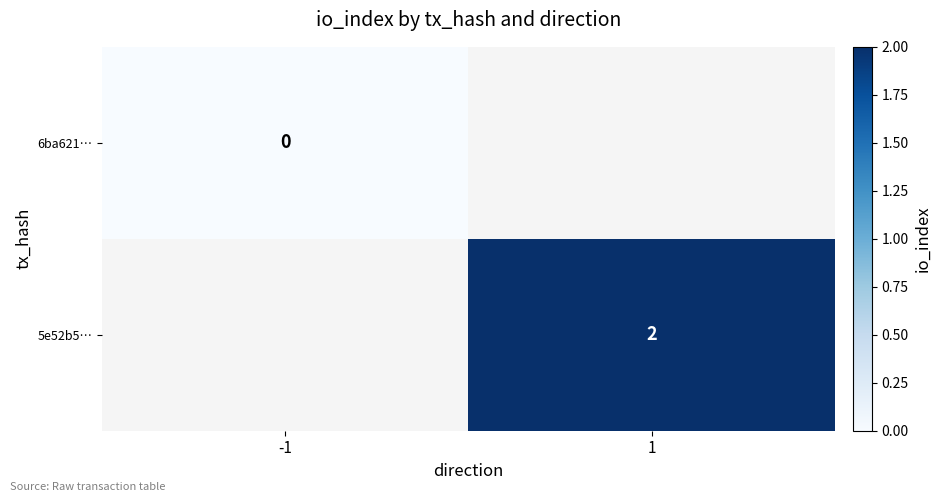

Is the value of 6ba621… at -1 greater than the value of 5e52b5… at 1?

No